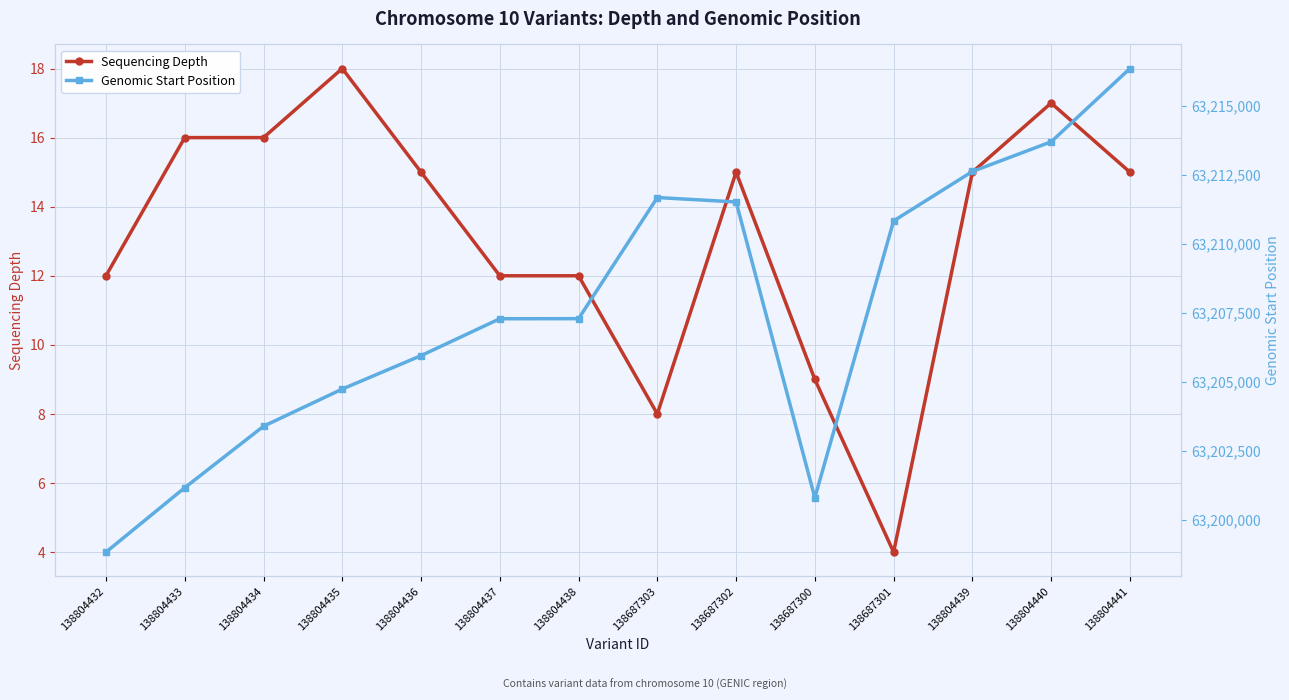

Reading left to right, extract all data points from this chart.

Sequencing Depth: 138804432=12	138804433=16	138804434=16	138804435=18	138804436=15	138804437=12	138804438=12	138687303=8	138687302=15	138687300=9	138687301=4	138804439=15	138804440=17	138804441=15
Genomic Start Position: 138804432=63198819	138804433=63201154	138804434=63203384	138804435=63204732	138804436=63205944	138804437=63207282	138804438=63207284	138687303=63211677	138687302=63211517	138687300=63200791	138687301=63210830	138804439=63212622	138804440=63213699	138804441=63216356